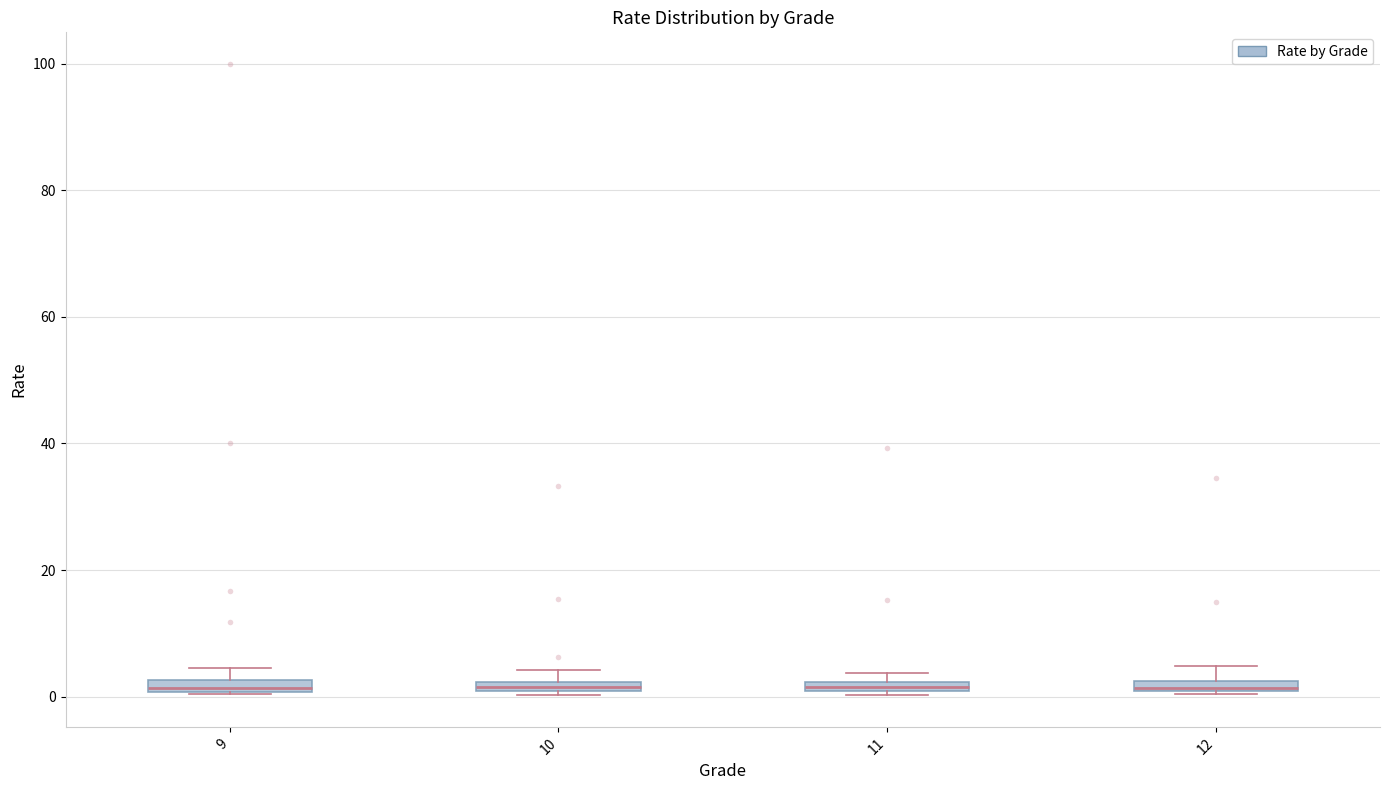

Where is the upper edge of the box at x = 12 on the y-axis? The values are not printed on the chart, so give them approximately, as read against the axis.

2